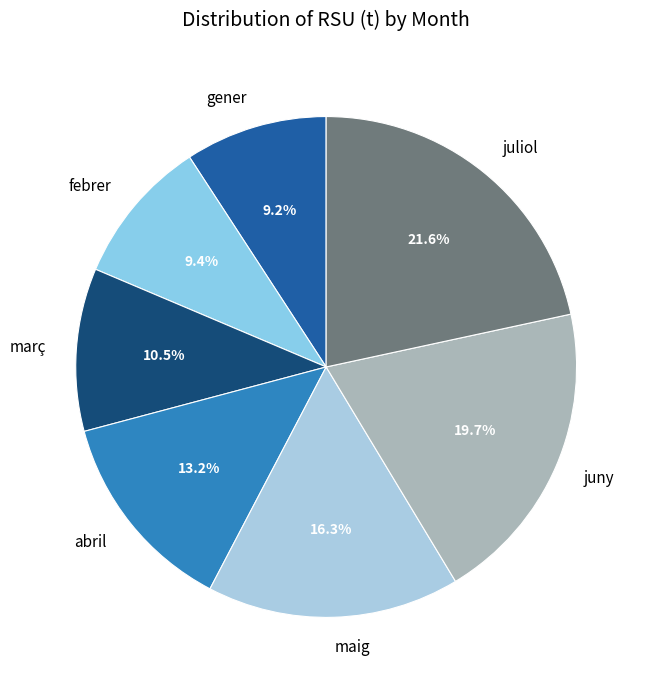

Does any single category account for the majority?

No